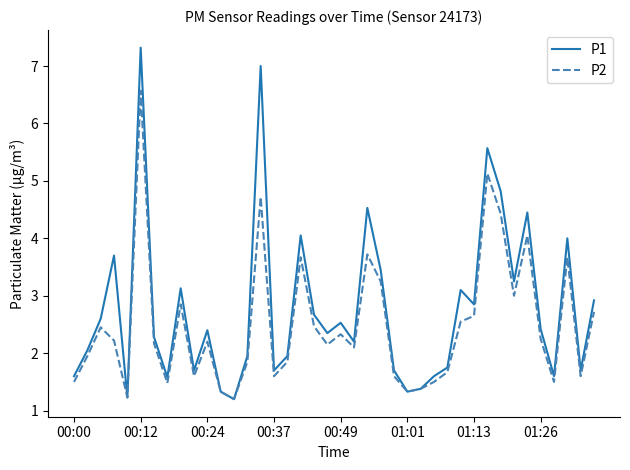

Which series has the largest total across all categories?

P1